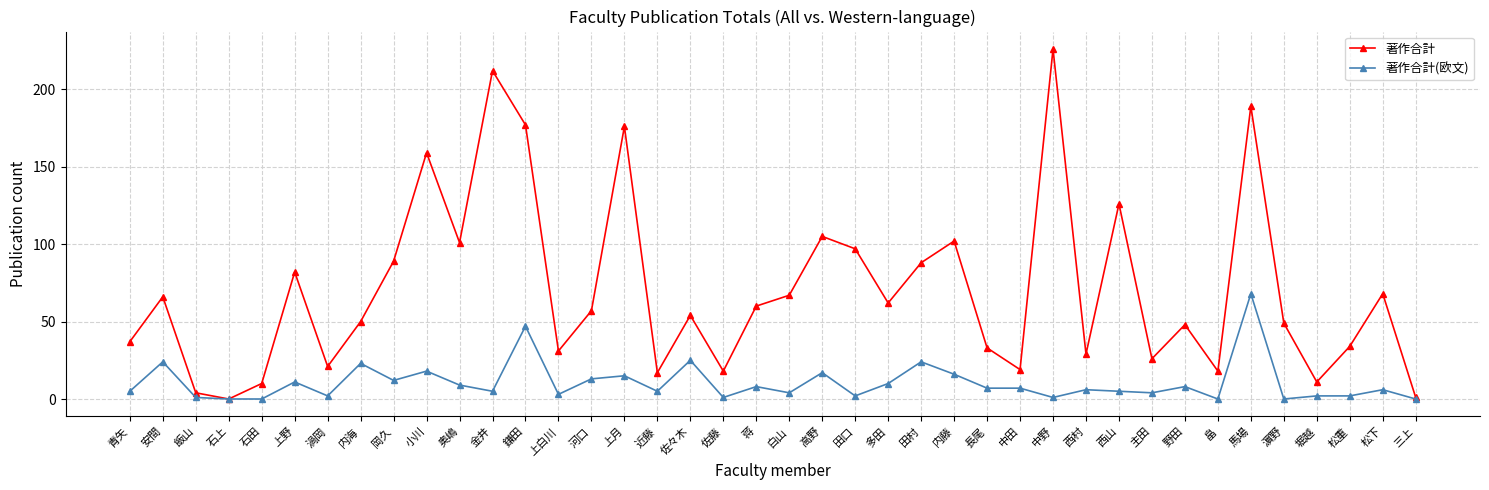

What are all the series names shown in the legend?

著作合計, 著作合計(欧文)